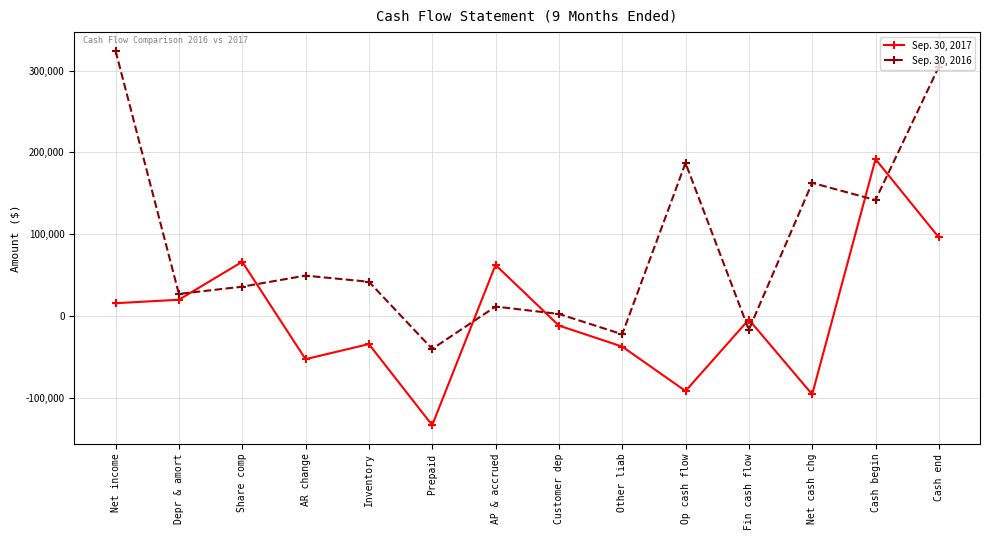

How many distinct data groups are displayed?

2